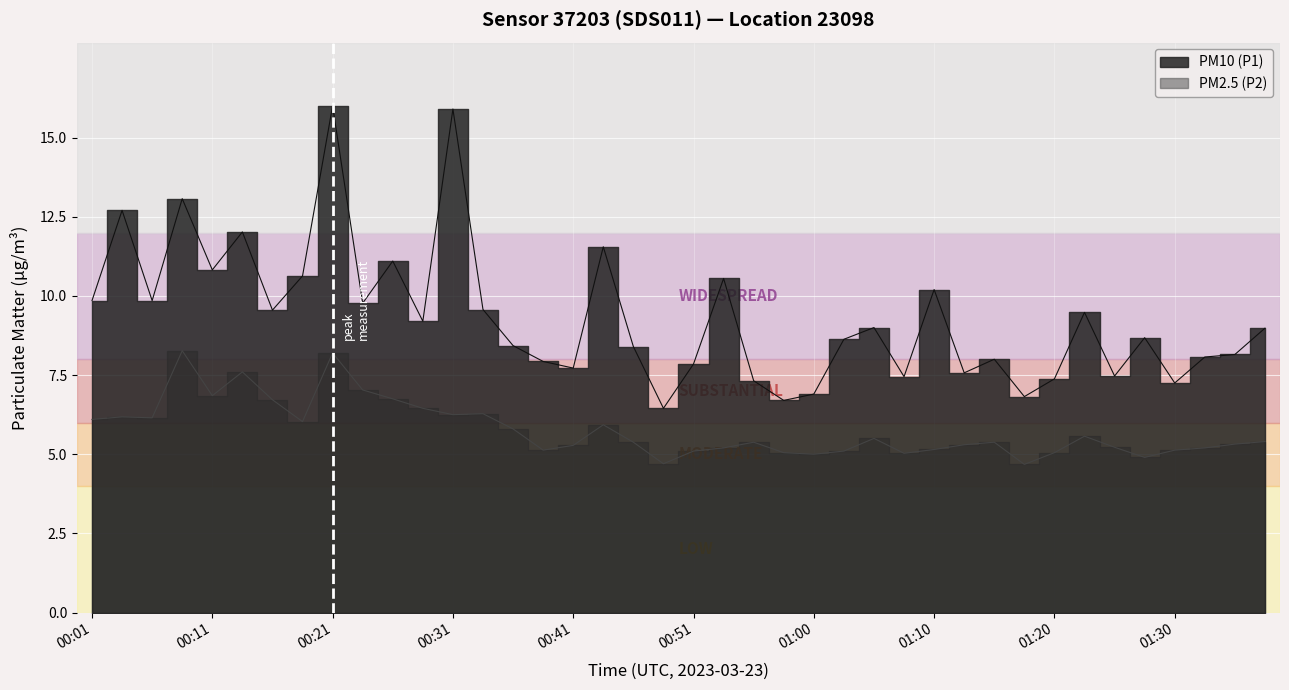

At which label does PM10 (P1) first exceed 8?

00:01